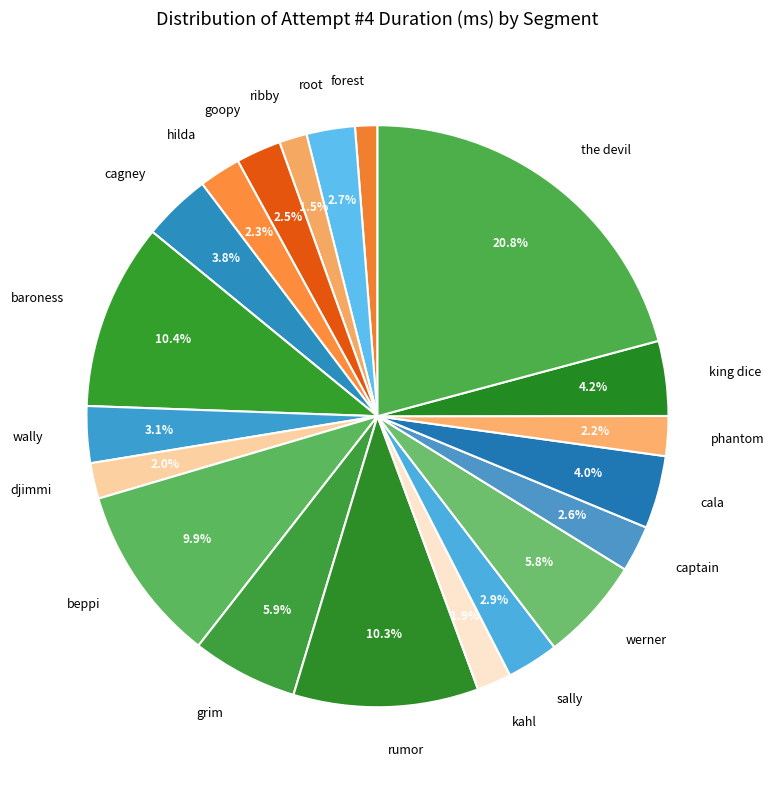

To the nearest percent, what is the difference between the largest and smallest slice percentages?

20%